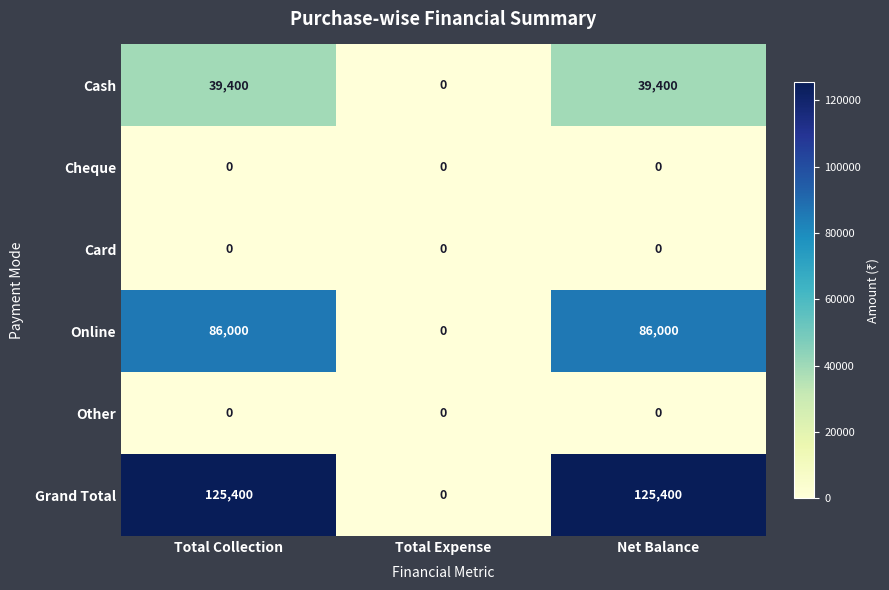

The value of Grand Total at Total Collection is 125400. True or false?

True